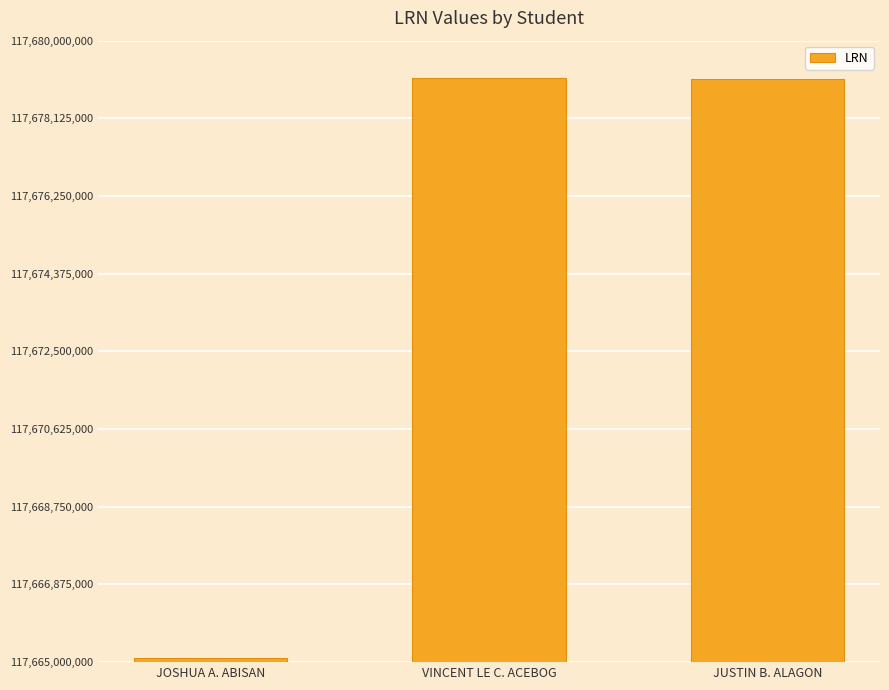

What is the difference between the values at VINCENT LE C. ACEBOG and JOSHUA A. ABISAN?

13999999